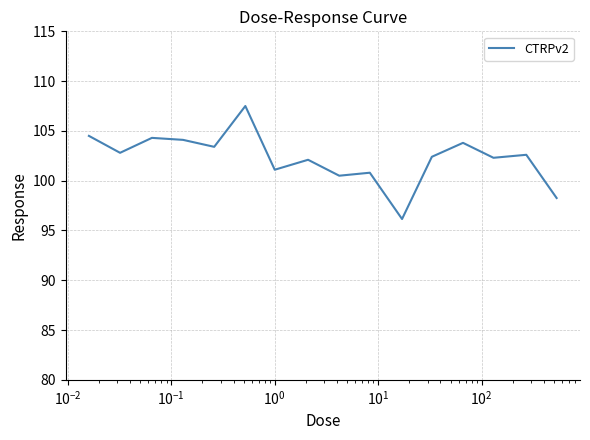

What is the minimum value shown in the chart?

96.2